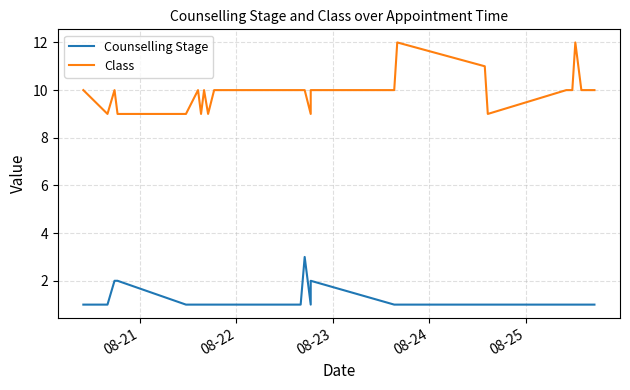

Is it true that Counselling Stage equals 1 at 19?

False